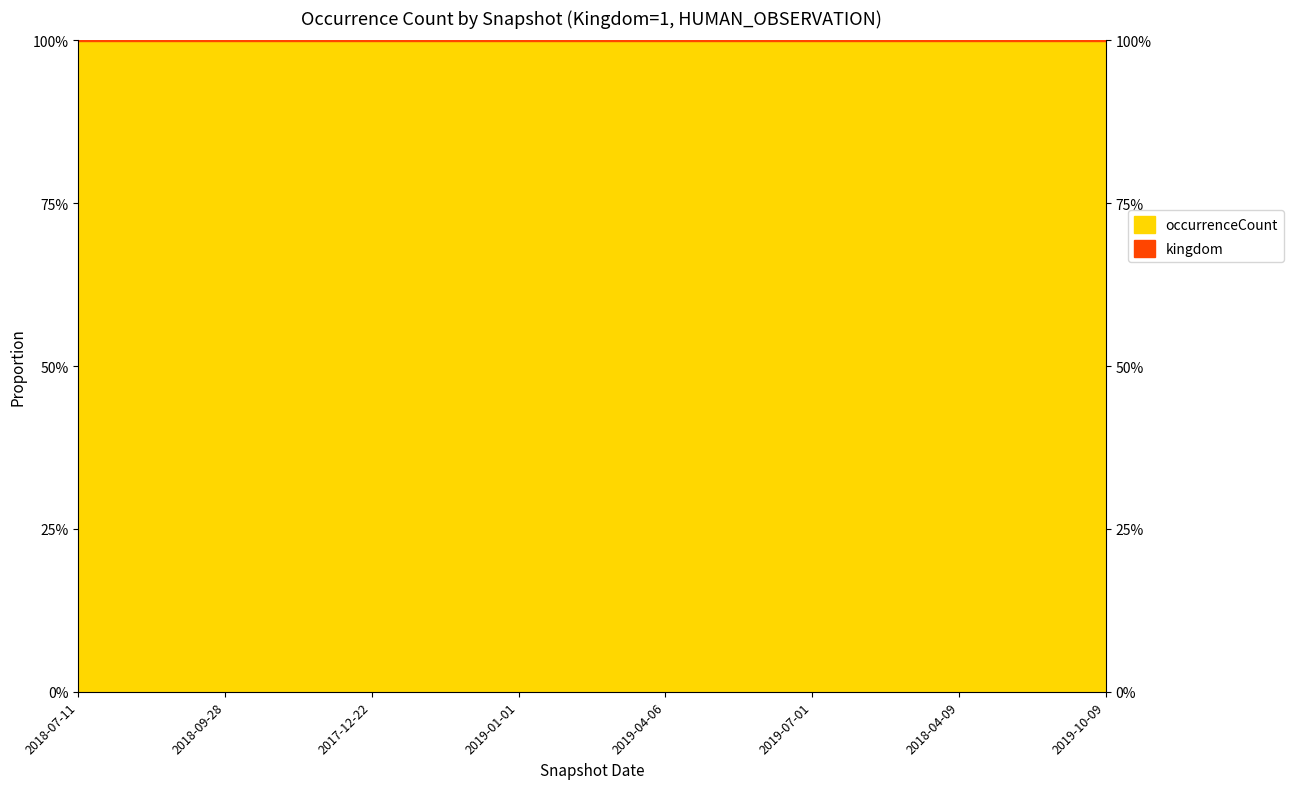

What is the average value?

1.0